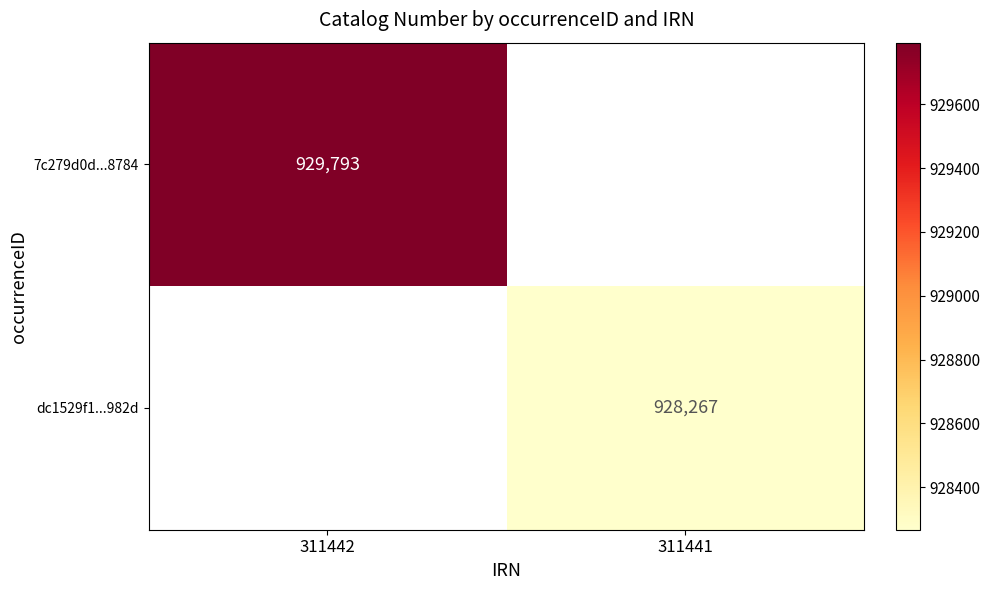

True or false: 7c279d0d...8784 has a value of 929793 at 311442.

True